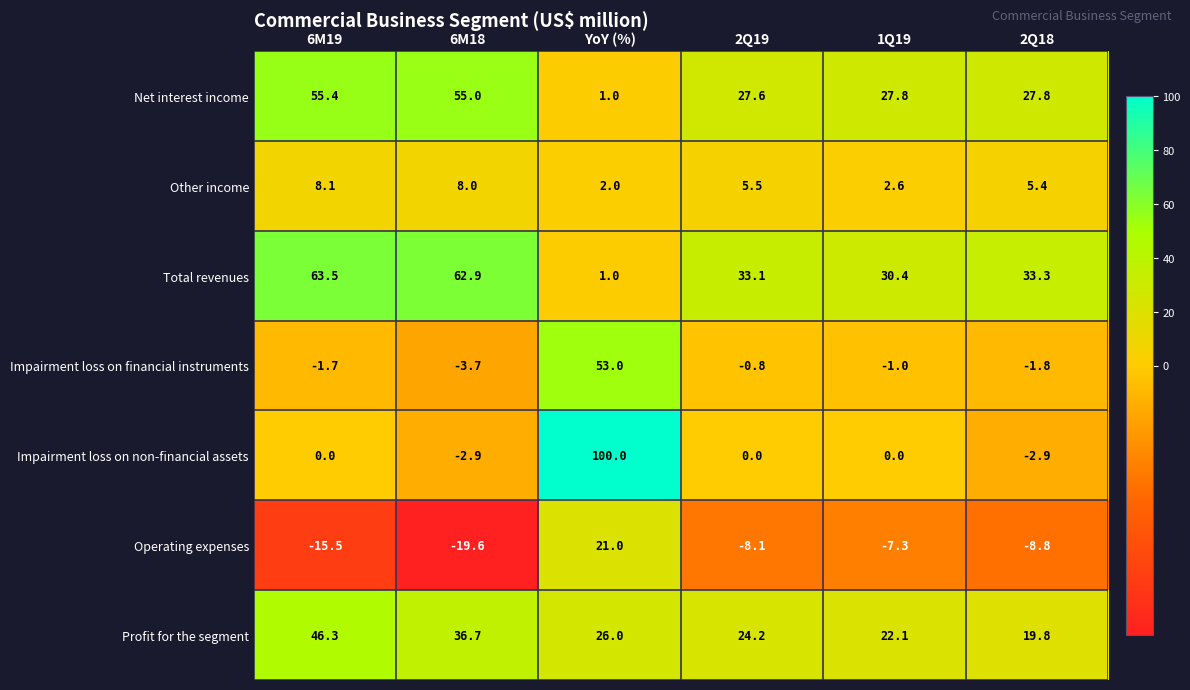

Rank the series at 2Q19 from highest to lowest value.

Total revenues, Net interest income, Profit for the segment, Other income, Impairment loss on non-financial assets, Impairment loss on financial instruments, Operating expenses